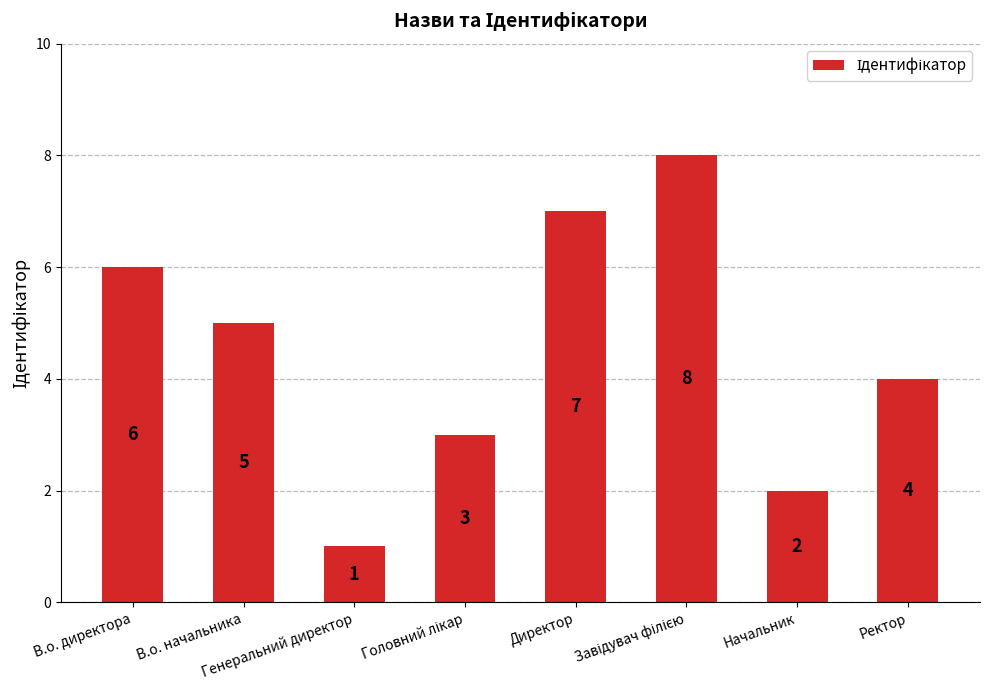

Which label corresponds to the smallest value in the chart?

Генеральний директор